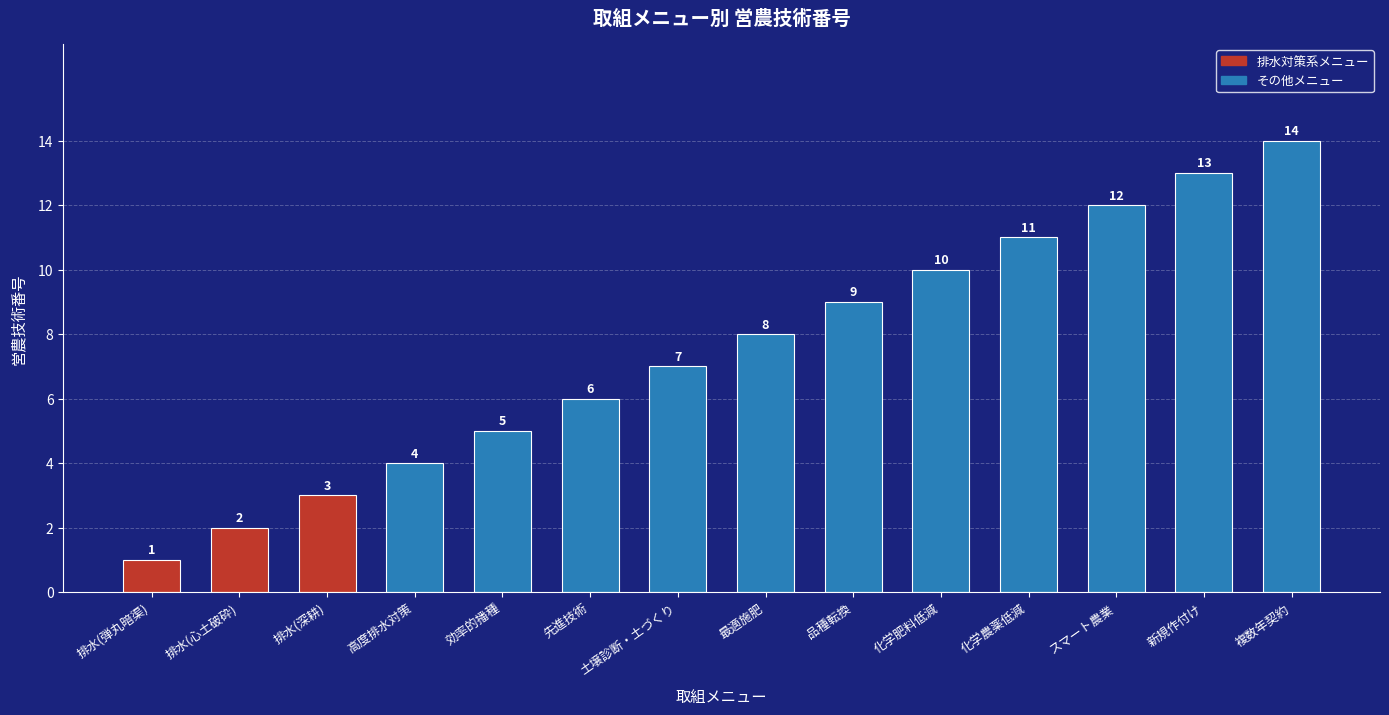

Where is the data nearest to the value 7?

土壌診断・土づくり